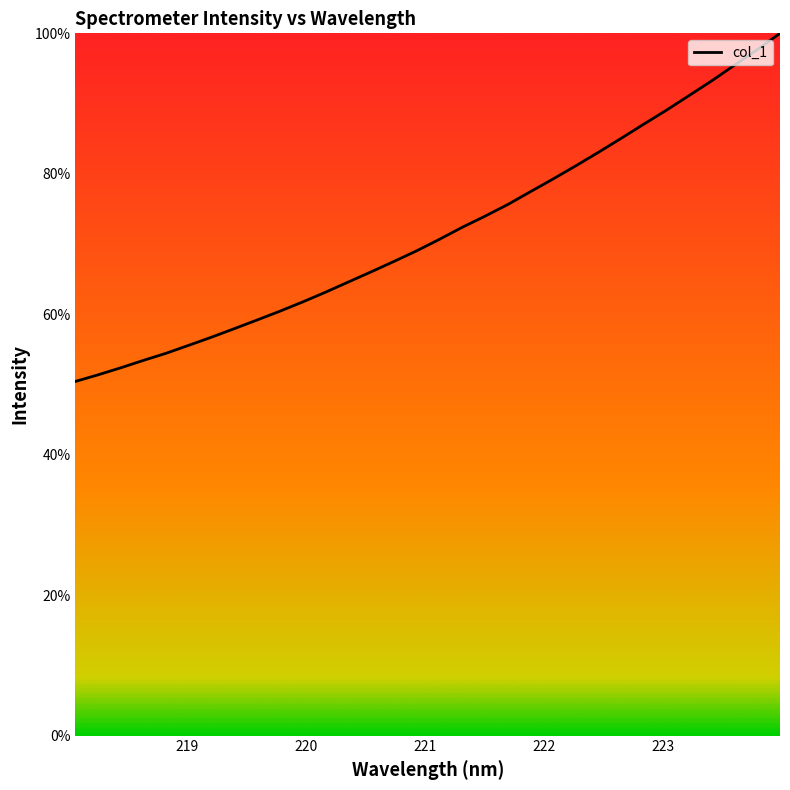

What is the maximum value shown in the chart?

100.0